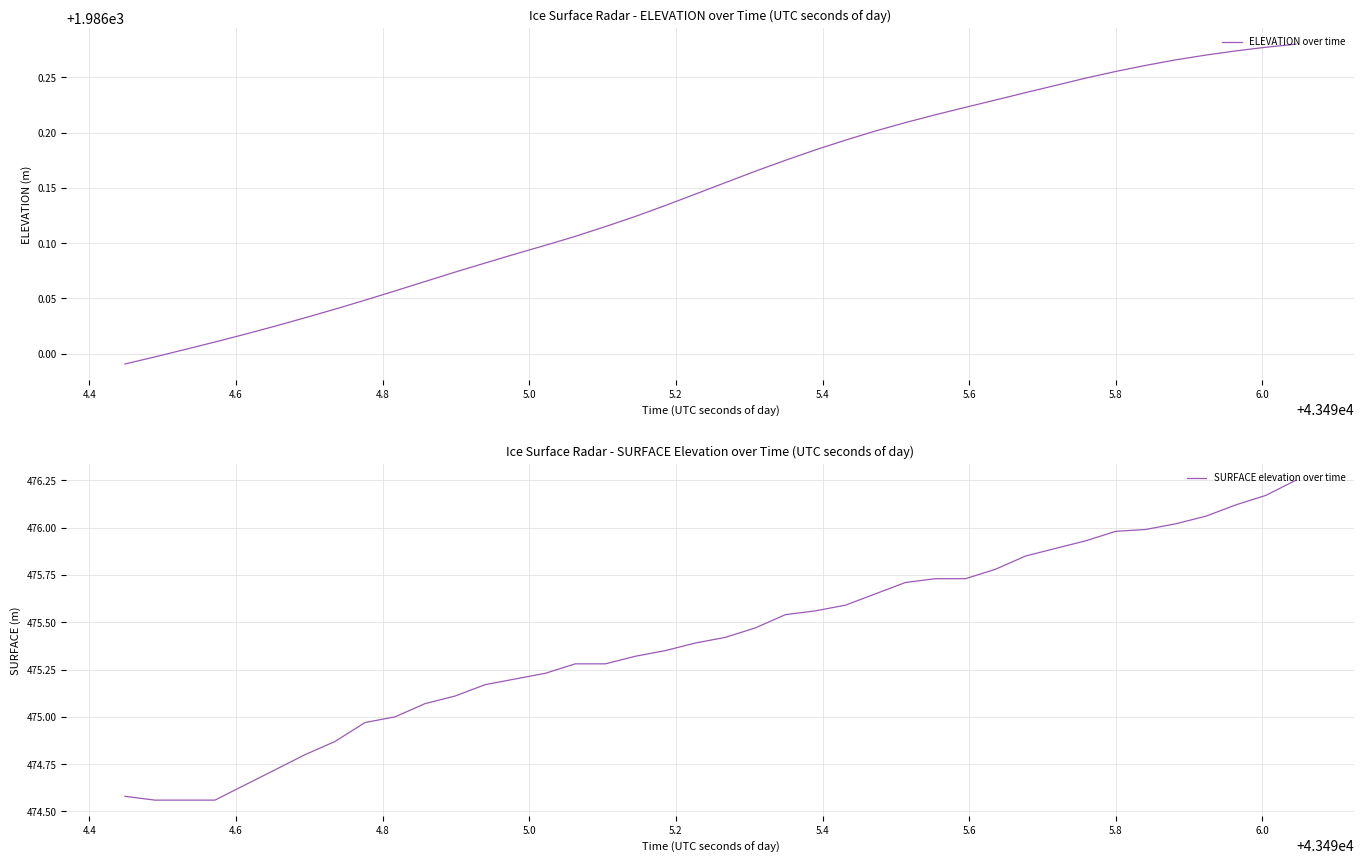

What is the maximum value for ELEVATION over time?

1986.3